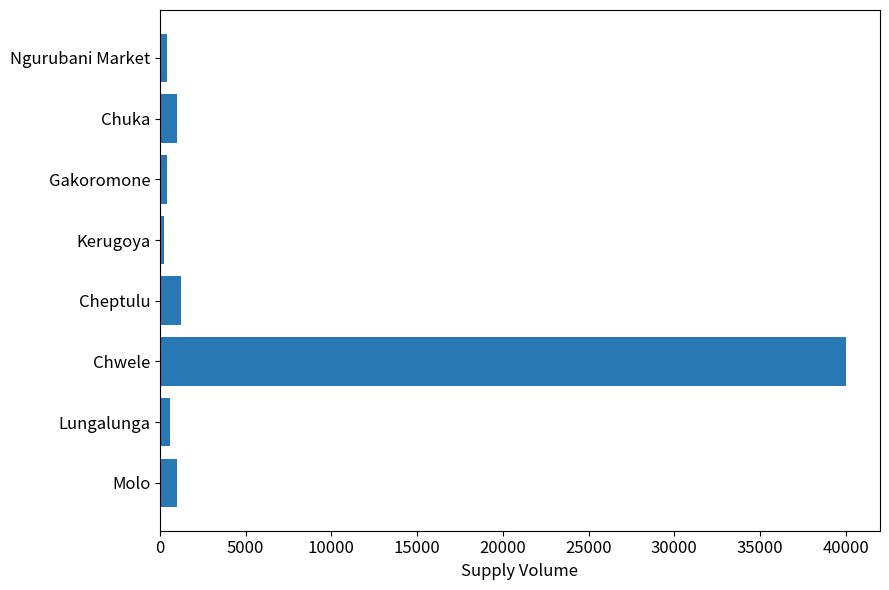

Between Kerugoya and Cheptulu, which is larger?

Cheptulu